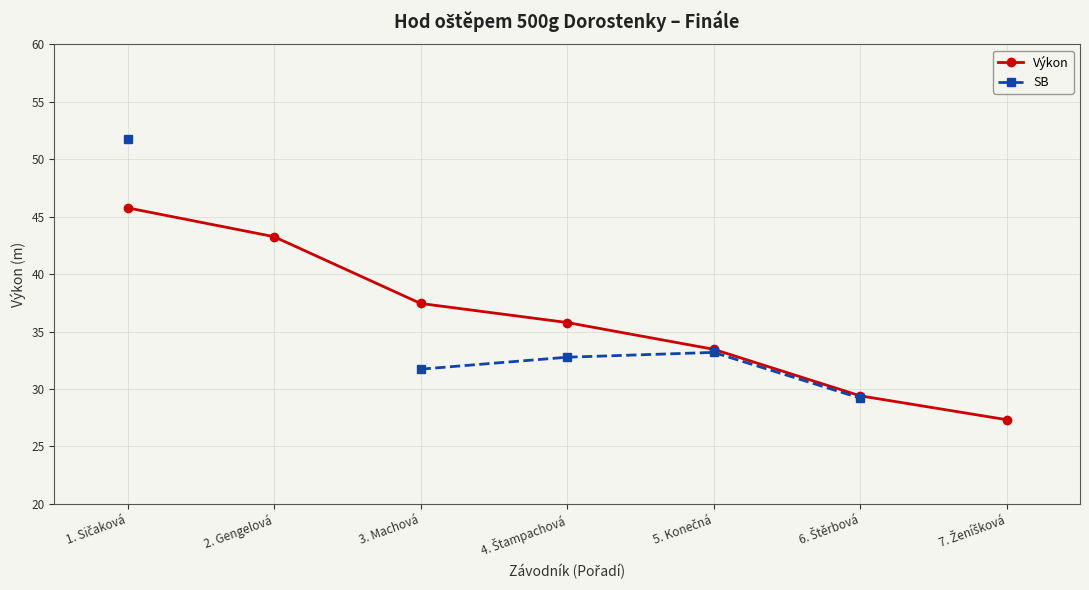

What is the minimum value for Výkon?

27.3